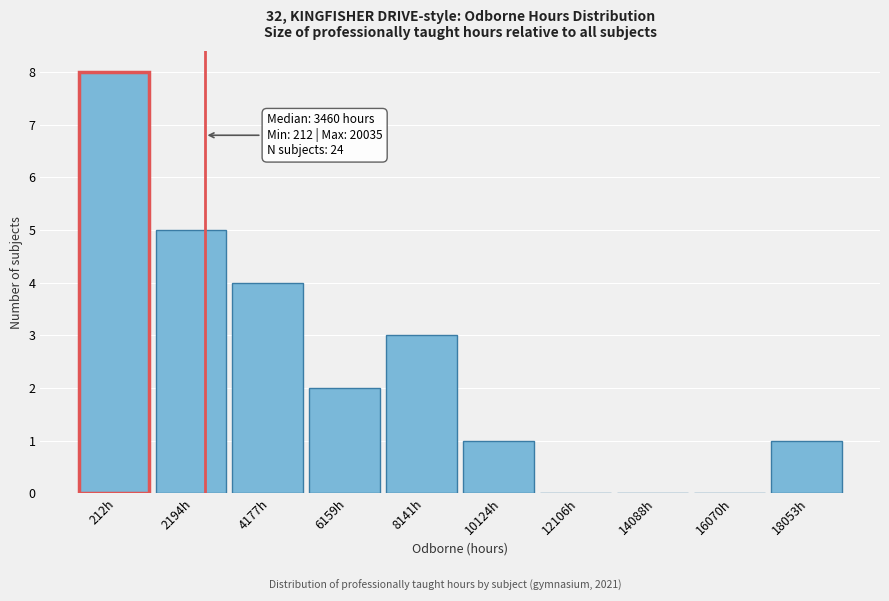

Reading left to right, extract all data points from this chart.

212h=8	2194h=5	4177h=4	6159h=2	8141h=3	10124h=1	12106h=0	14088h=0	16070h=0	18053h=1